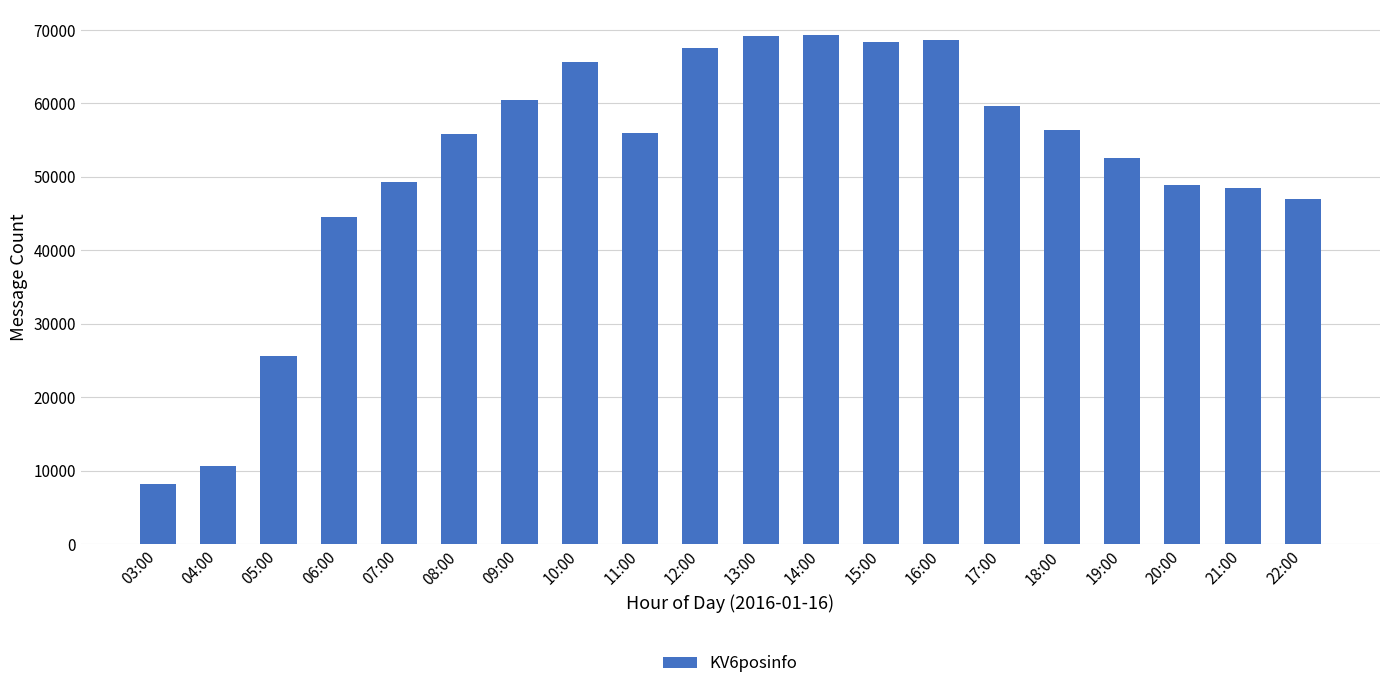

What is the ratio of the value at 07:00 to the value at 08:00?

0.9